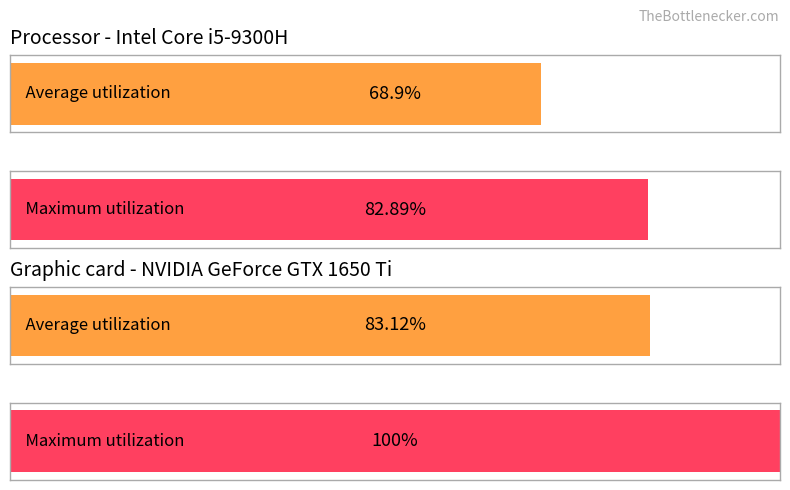

The Income Taxes series shows 558.6 at 2015. True or false?

False